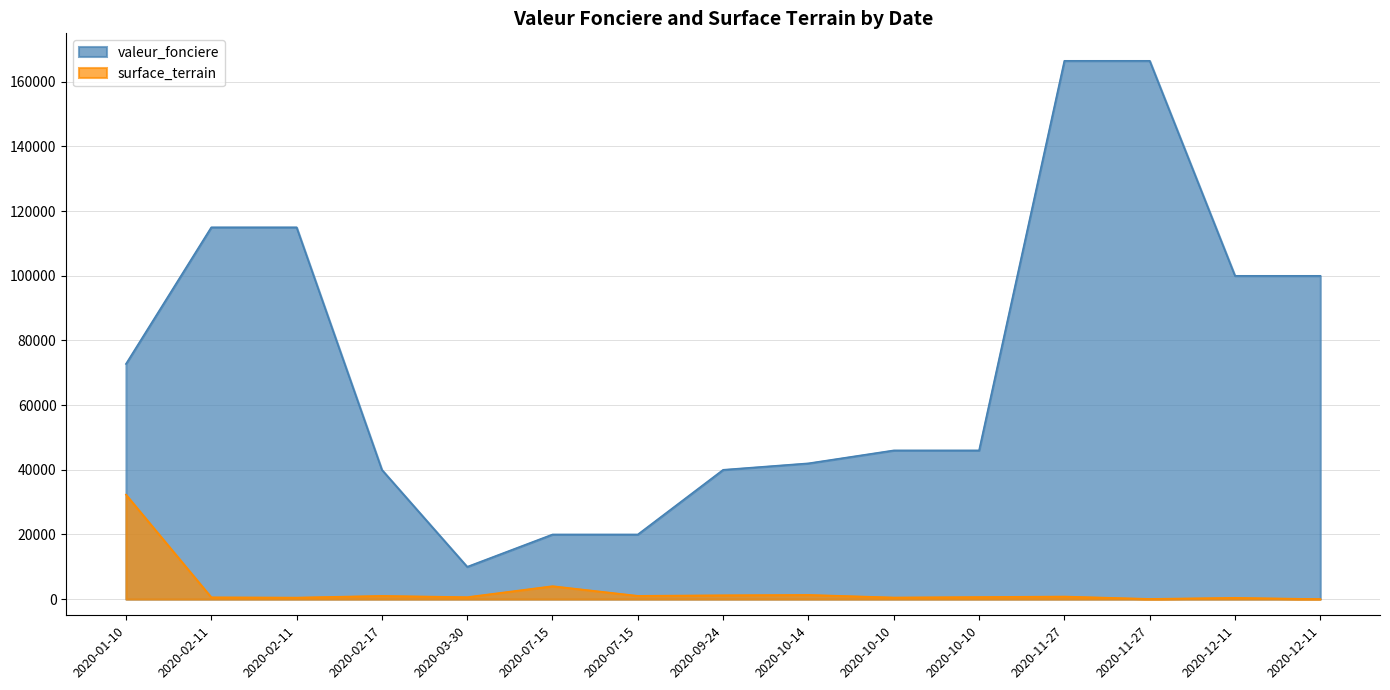

Between 2020-11-27 and 2020-02-11, which is larger?

2020-11-27